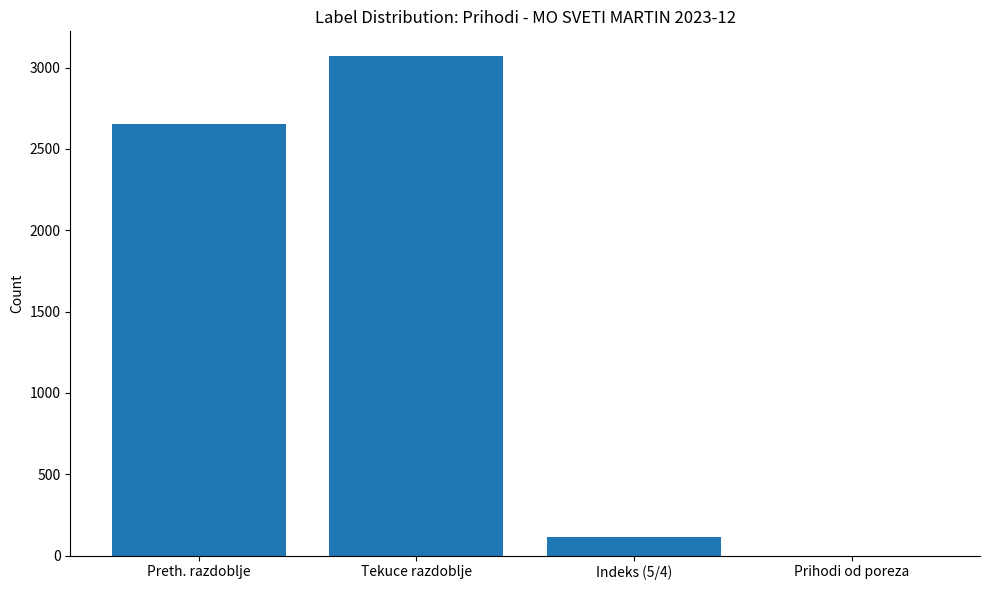

What is the maximum value shown in the chart?

3070.0